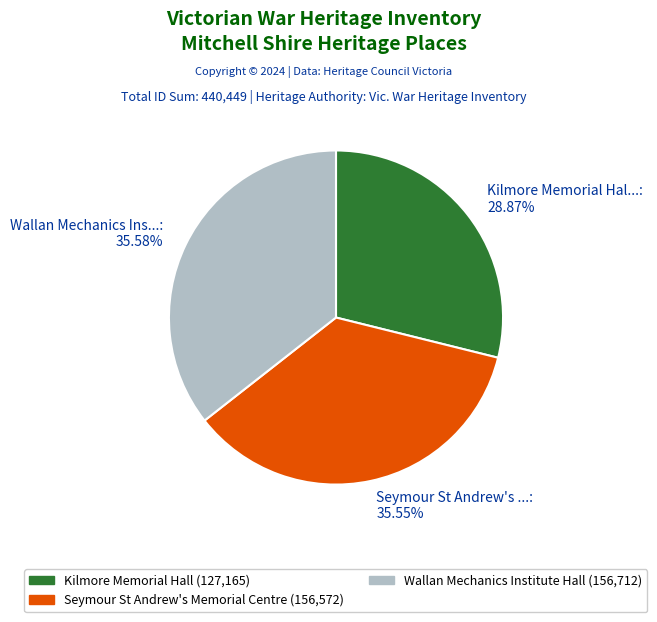

What is the smallest slice in the pie chart?

Kilmore Memorial Hal...: 28.87%